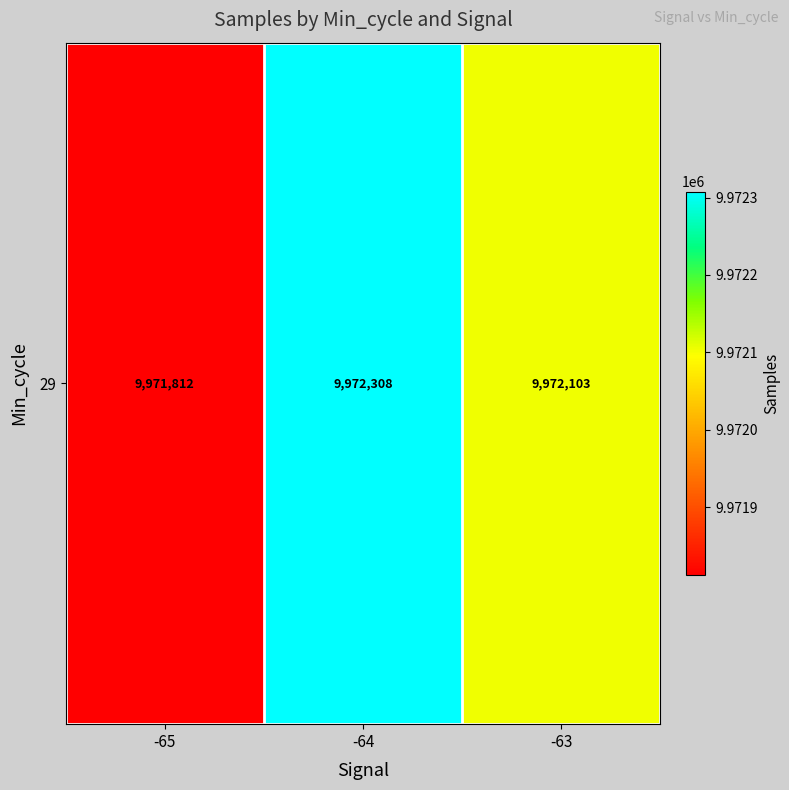

List the labels in order of value, largest first.

-64, -63, -65